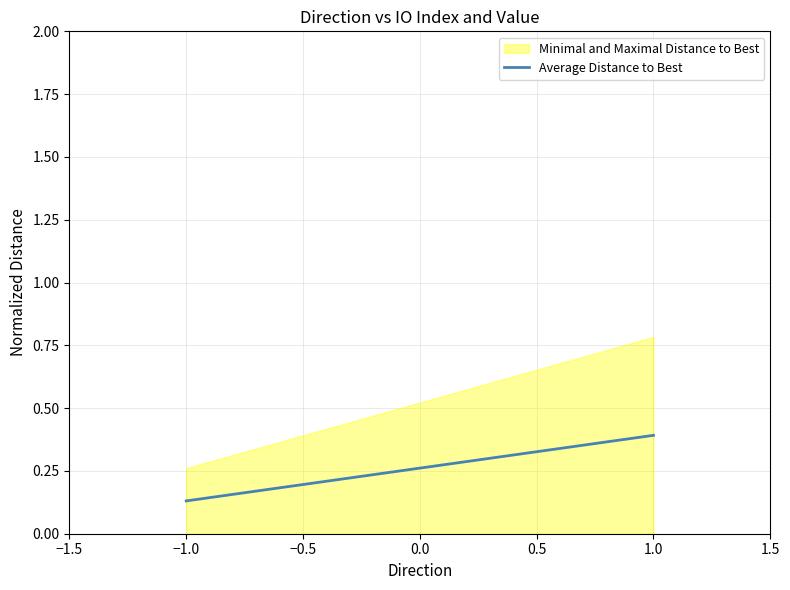

Rank the categories by value from highest to lowest.

1.0, −1.0